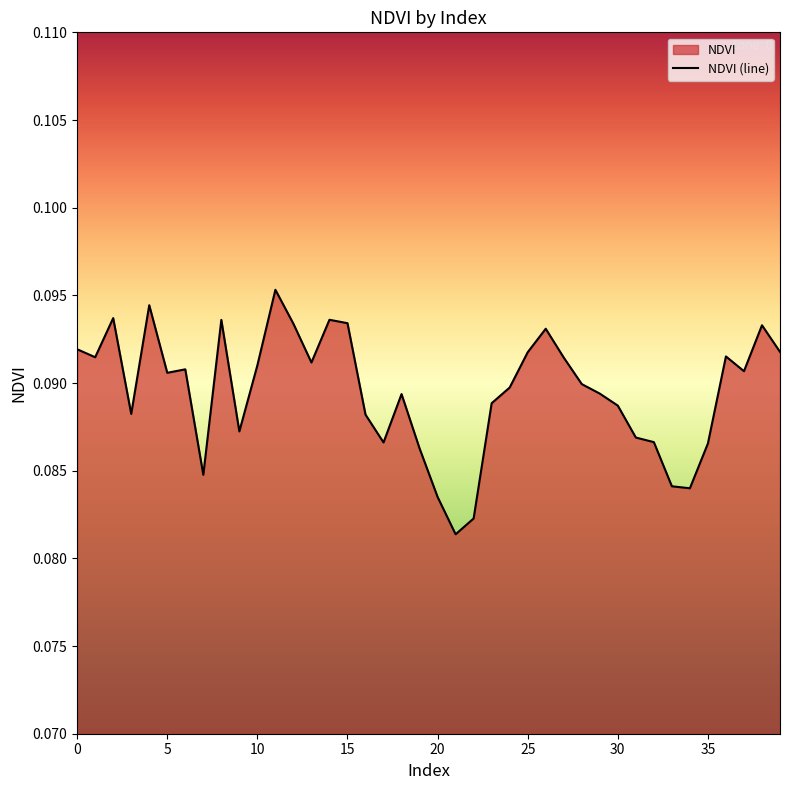

Which has a higher value, 29 or 36?

36